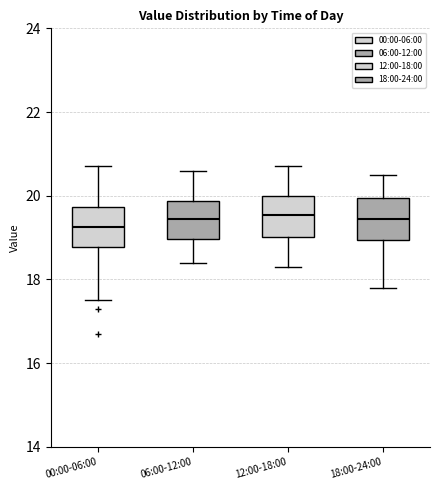

Reading left to right, read every box against the y-axis: the position of its median line, the range the box covers, and the ends of its whiskers. The values are not printed on the chart, so give them approximately, as read against the axis.

00:00-06:00: median 19.2, box 18.8 to 19.8, whiskers 17.6 to 20.8
06:00-12:00: median 19.4, box 19.0 to 19.8, whiskers 18.4 to 20.6
12:00-18:00: median 19.6, box 19.0 to 20.0, whiskers 18.4 to 20.8
18:00-24:00: median 19.4, box 19.0 to 20.0, whiskers 17.8 to 20.6